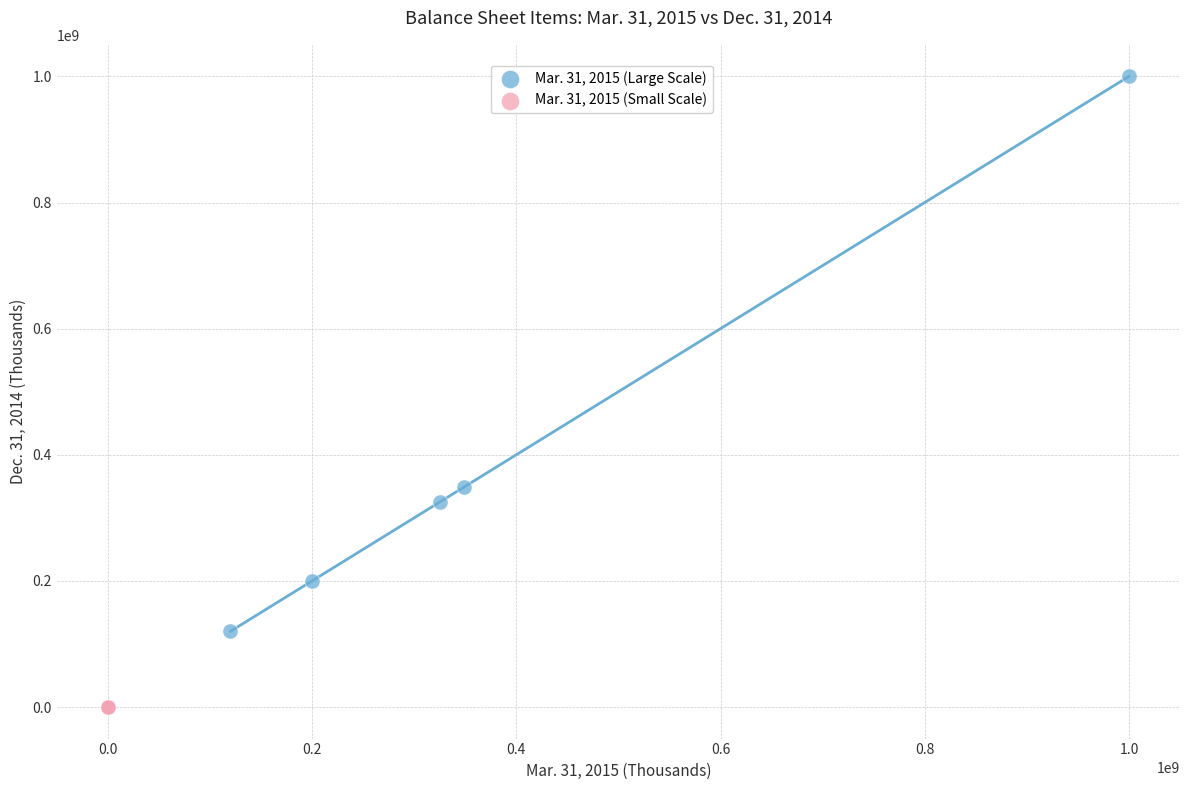

Which series contains the highest Y value?

Mar. 31, 2015 (Large Scale)